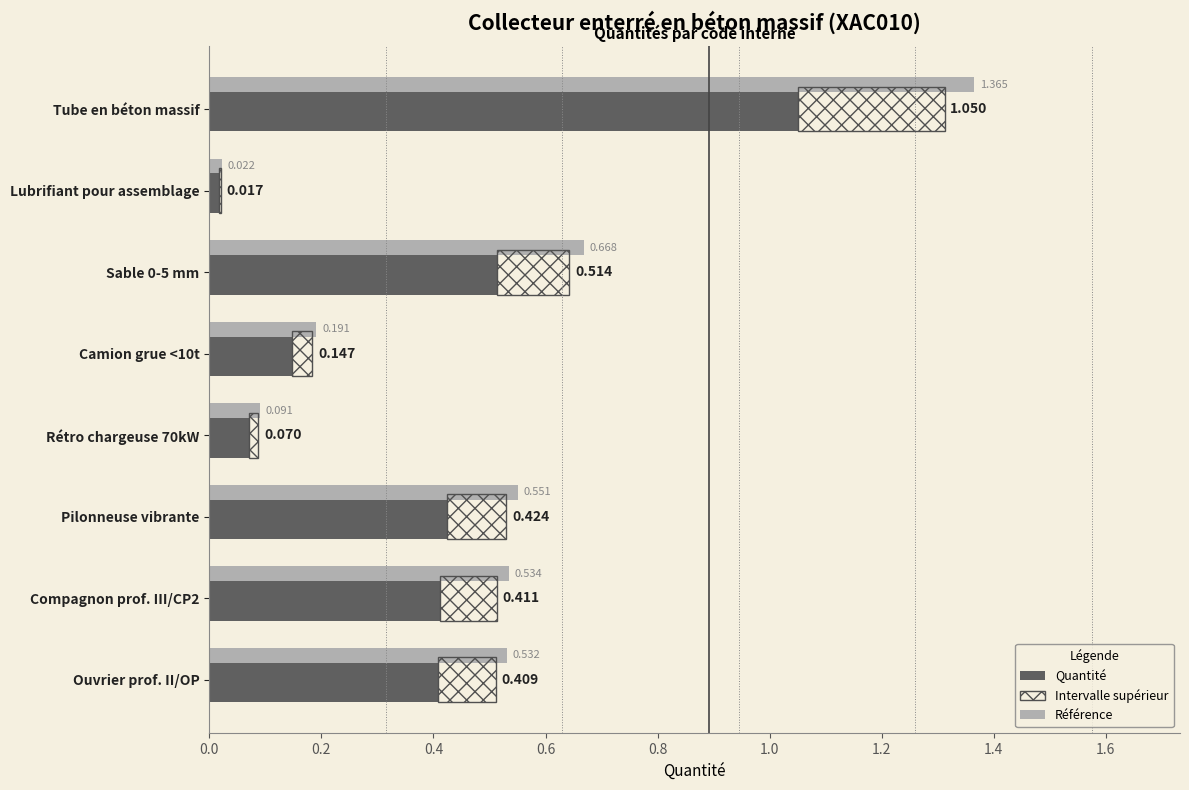

What is the difference between the highest and lowest values at Camion grue <10t?

0.2